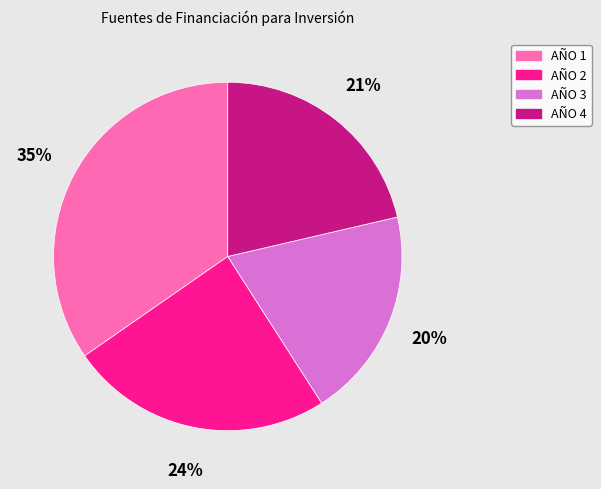

To the nearest percent, what portion does AÑO 3 represent?

20%